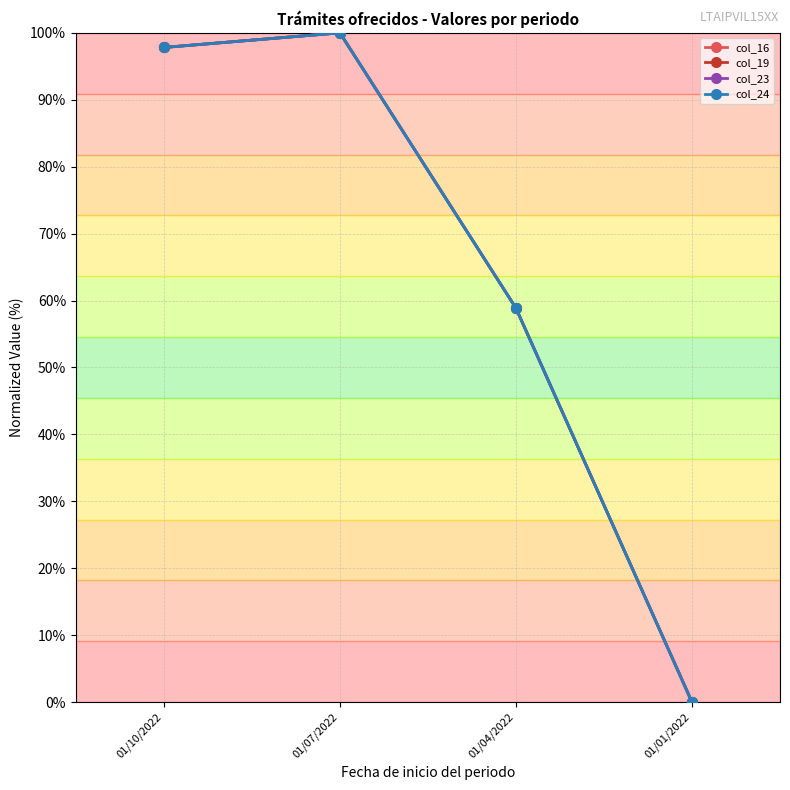

Rank the series by their maximum value, from highest to lowest.

col_16, col_19, col_23, col_24